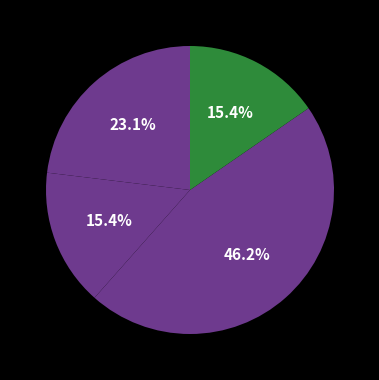

Count the number of slices in the pie.

4